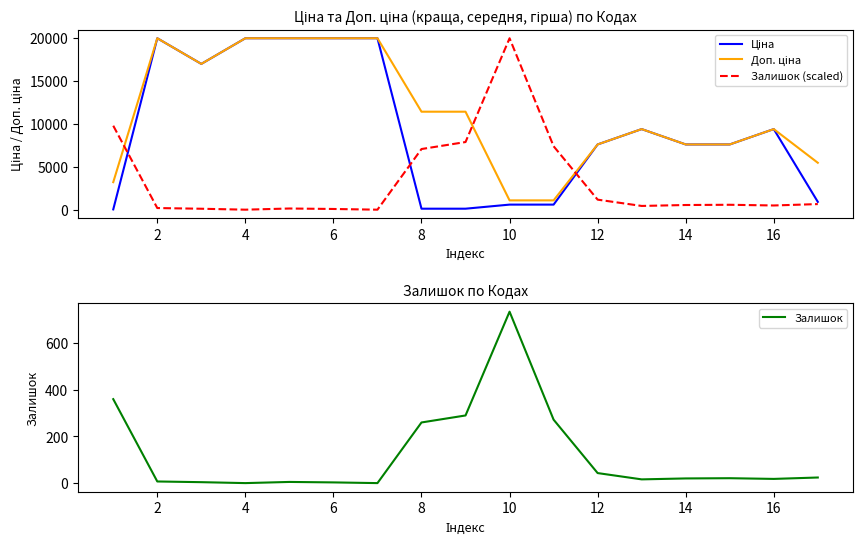

The value of Залишок at 14 is 20. True or false?

True